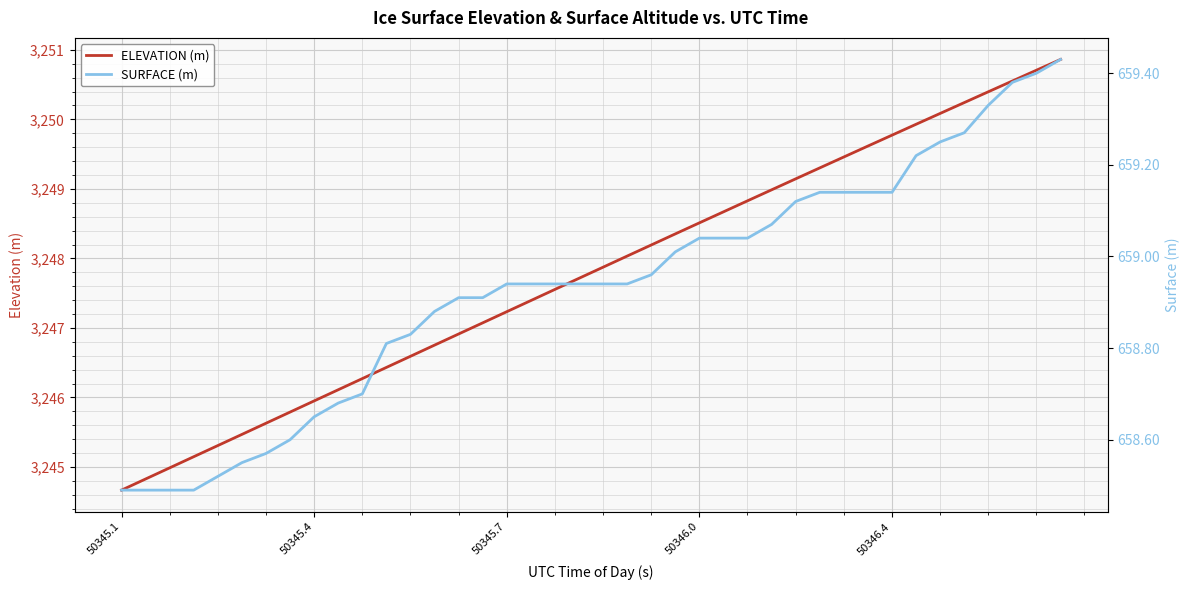

What are all the series names shown in the legend?

ELEVATION (m), SURFACE (m)